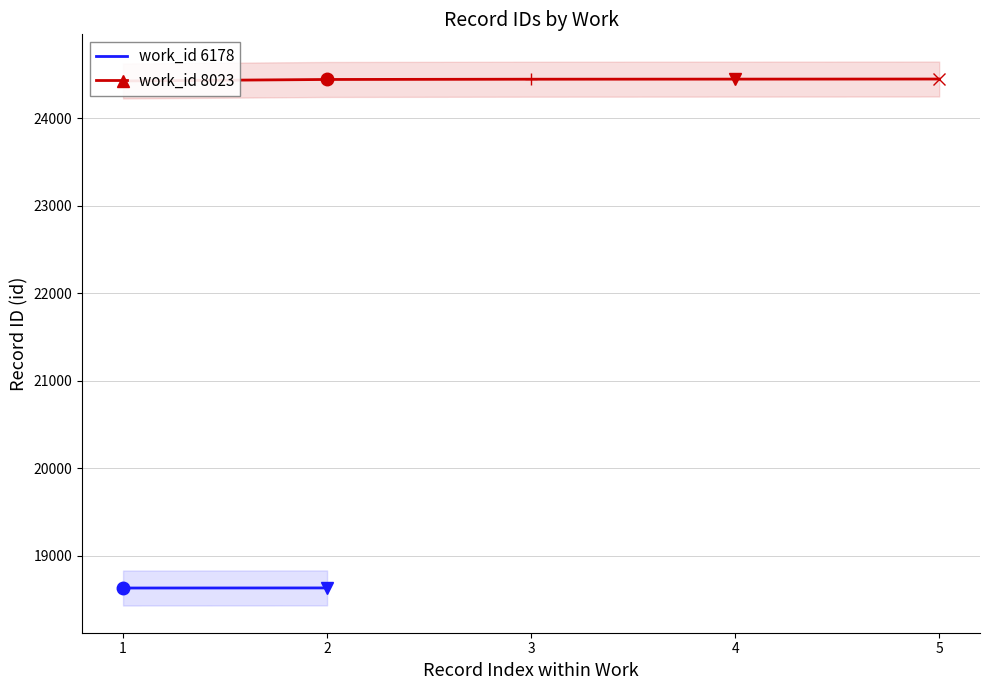

Rank the categories by value from highest to lowest.

5, 4, 3, 2, 1